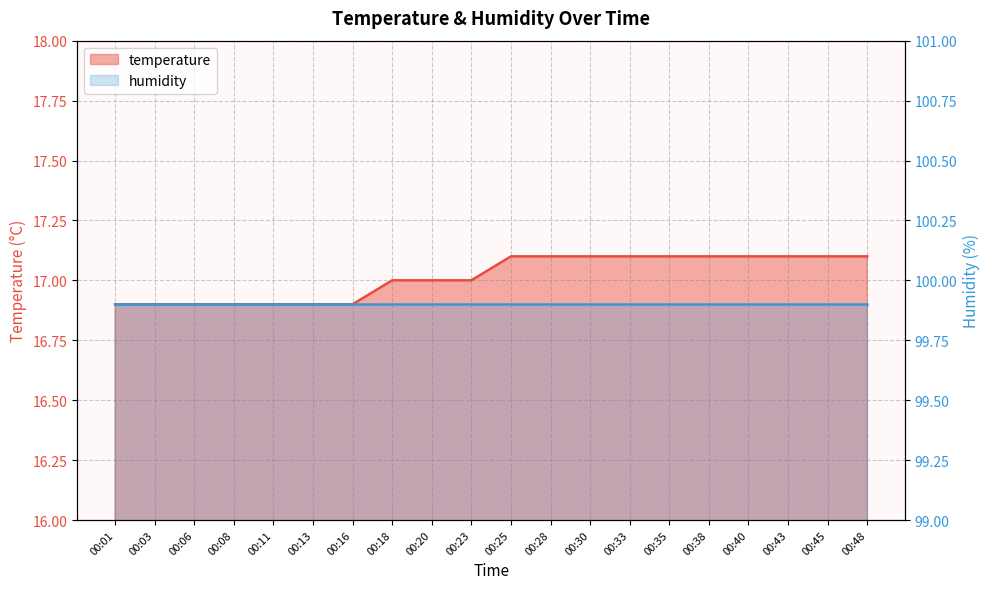

Reading left to right, list all the values displayed in this chart.

00:01=16.9	00:03=16.9	00:06=16.9	00:08=16.9	00:11=16.9	00:13=16.9	00:16=16.9	00:18=17.0	00:20=17.0	00:23=17.0	00:25=17.1	00:28=17.1	00:30=17.1	00:33=17.1	00:35=17.1	00:38=17.1	00:40=17.1	00:43=17.1	00:45=17.1	00:48=17.1